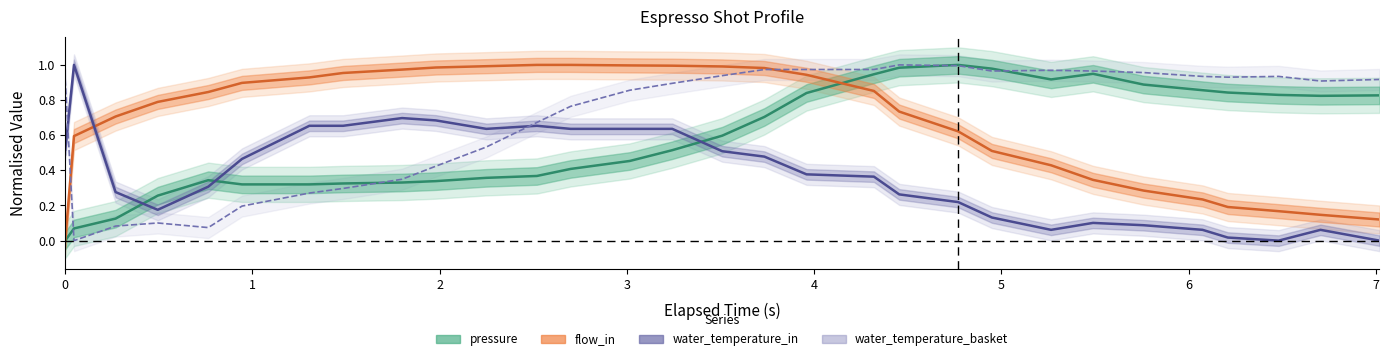

How many categories are shown in the chart?

30